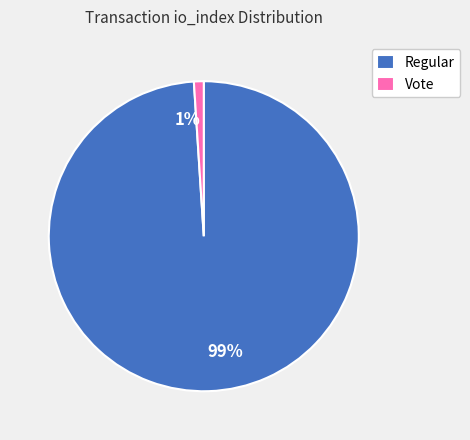

To the nearest percent, what portion does Regular represent?

99%